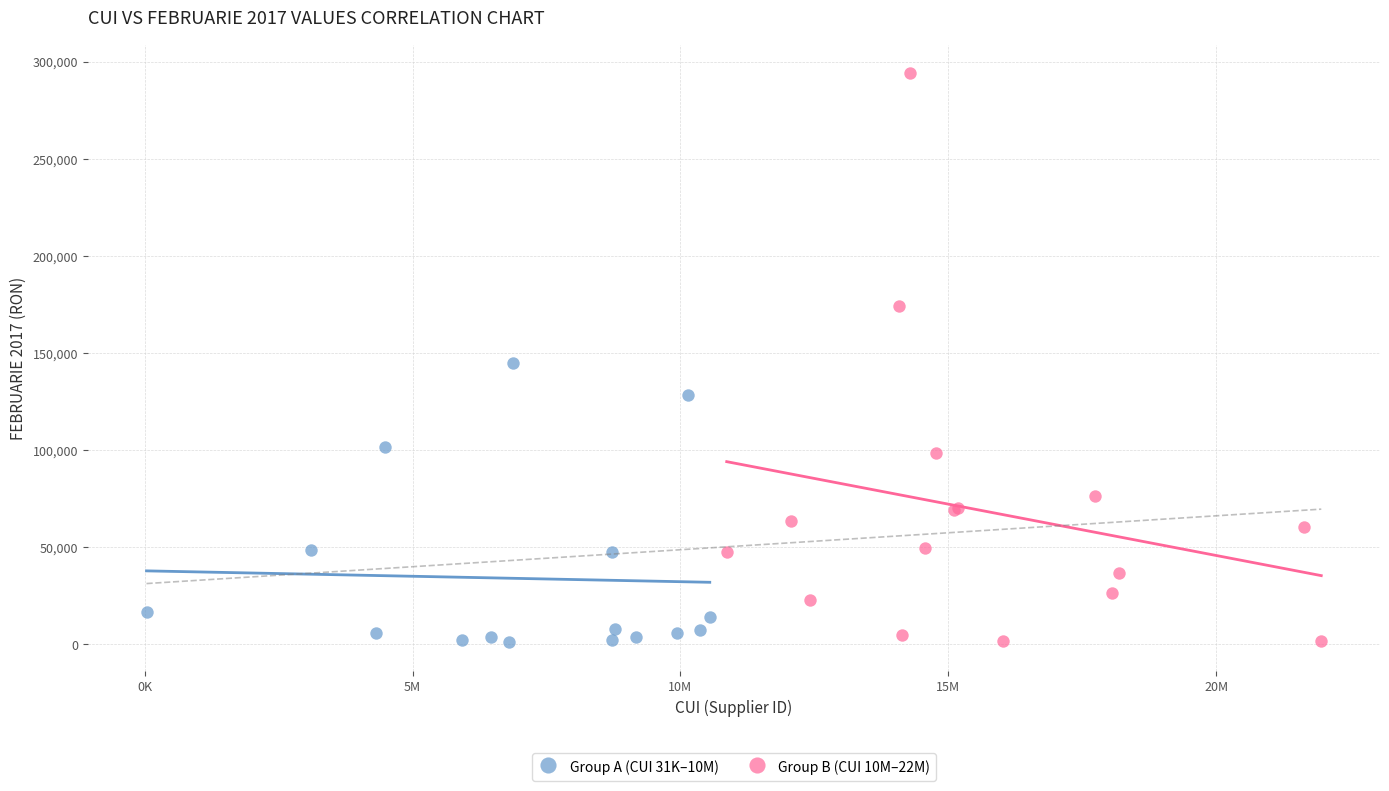

What are all the series names shown in the legend?

Group A (CUI 31K–10M), Group B (CUI 10M–22M)